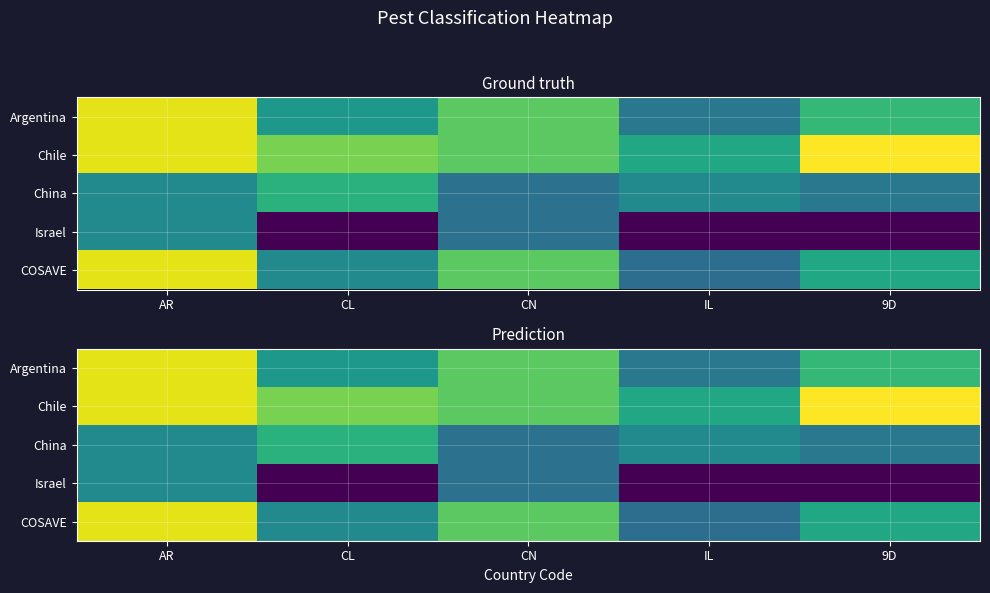

What is the difference between the highest and lowest values at IL?

0.5